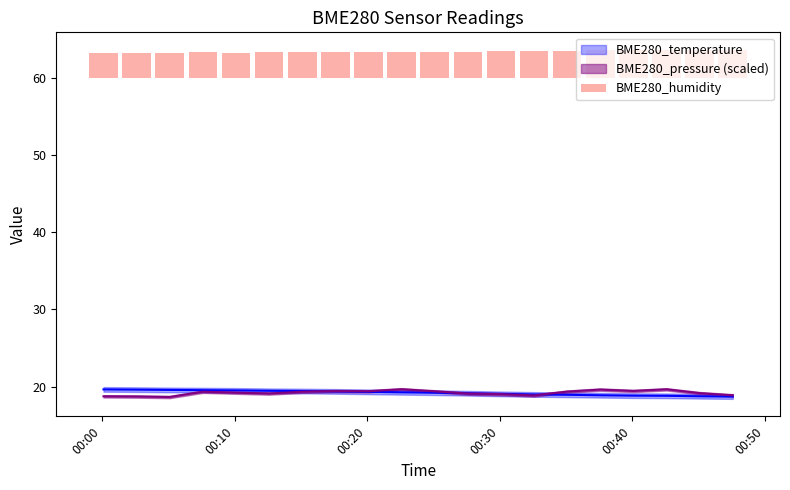

The chart shows a value of 0.8 at 00:30. True or false?

False